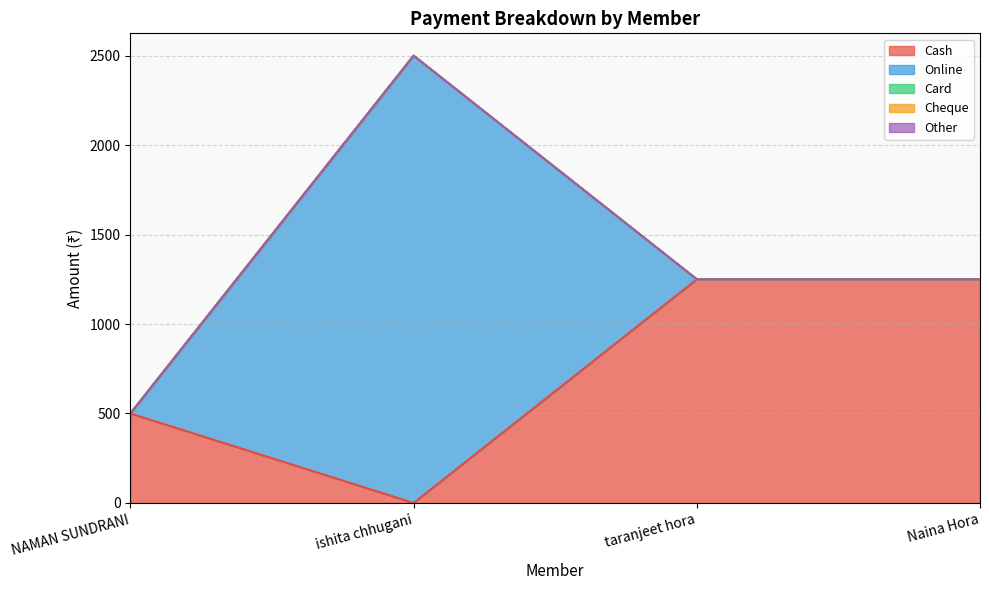

Is it true that Cash equals 500 at NAMAN SUNDRANI?

True